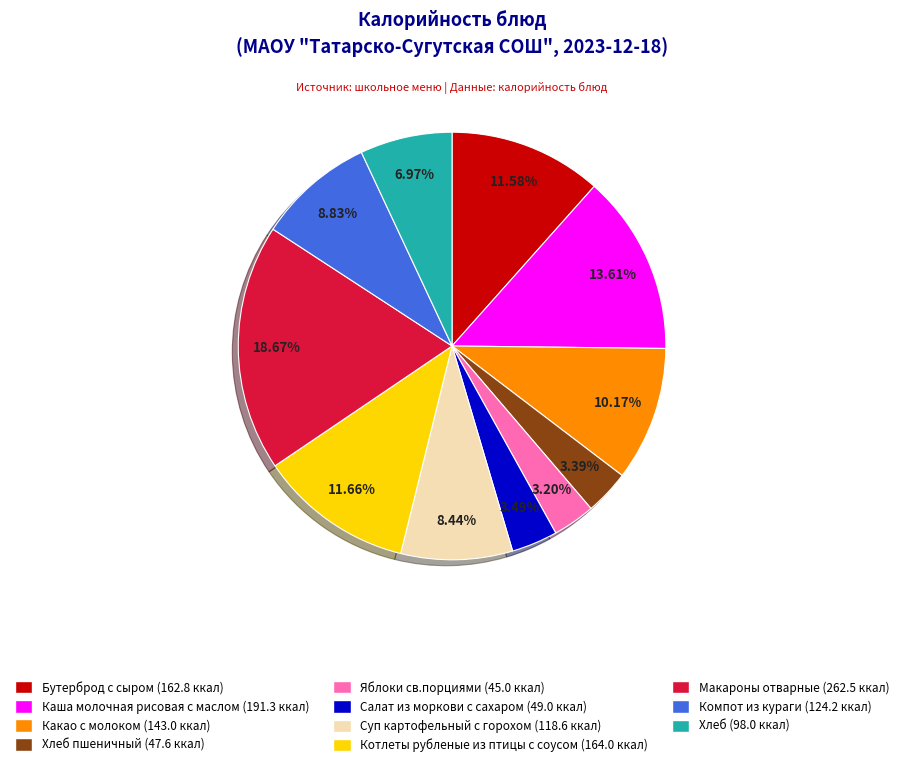

Does any single category account for the majority?

No